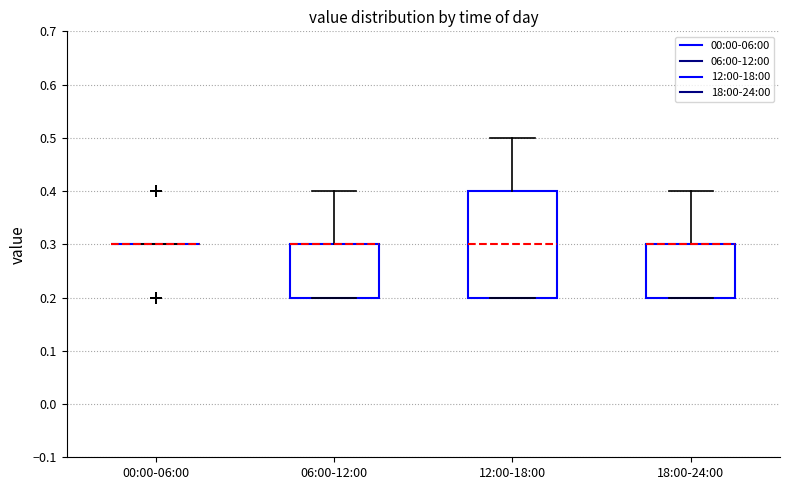

Reading left to right, read every box against the y-axis: the position of its median line, the range the box covers, and the ends of its whiskers. The values are not printed on the chart, so give them approximately, as read against the axis.

00:00-06:00: box collapsed to a line at 0.3, whiskers 0.3 to 0.3
06:00-12:00: median 0.3 (drawn on the box's upper edge), box 0.2 to 0.3, whiskers 0.2 to 0.4
12:00-18:00: median 0.3, box 0.2 to 0.4, whiskers 0.2 to 0.5
18:00-24:00: median 0.3 (drawn on the box's upper edge), box 0.2 to 0.3, whiskers 0.2 to 0.4